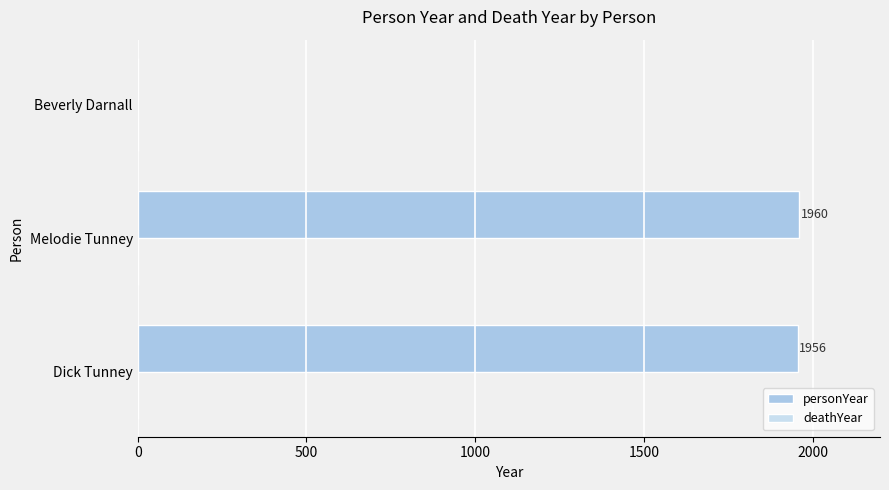

Reading bottom to top, what are all the values shown in this chart?

Dick Tunney=1956	Melodie Tunney=1960	Beverly Darnall=0